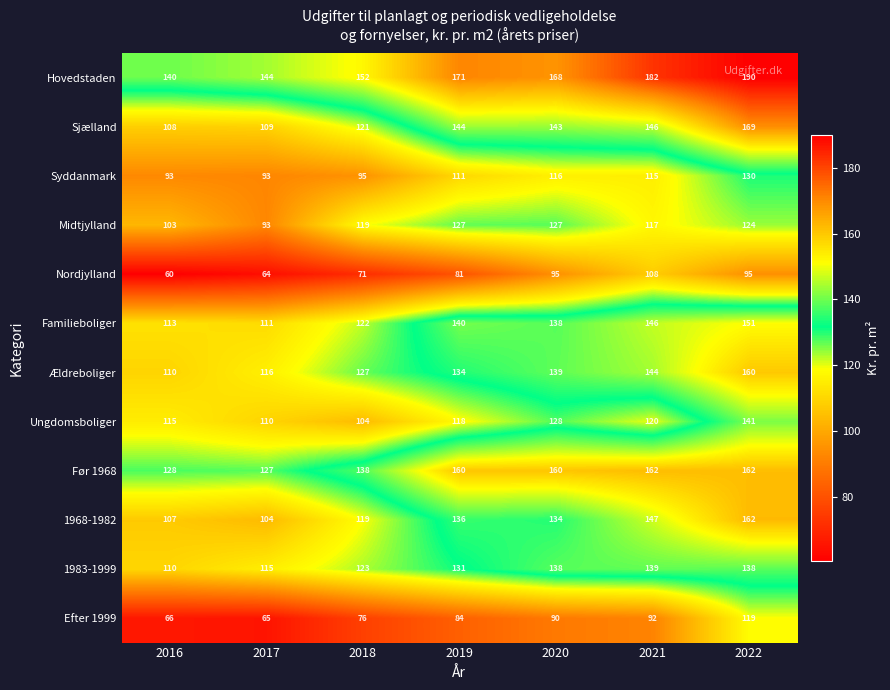

Which label corresponds to the smallest value in the chart?

2016